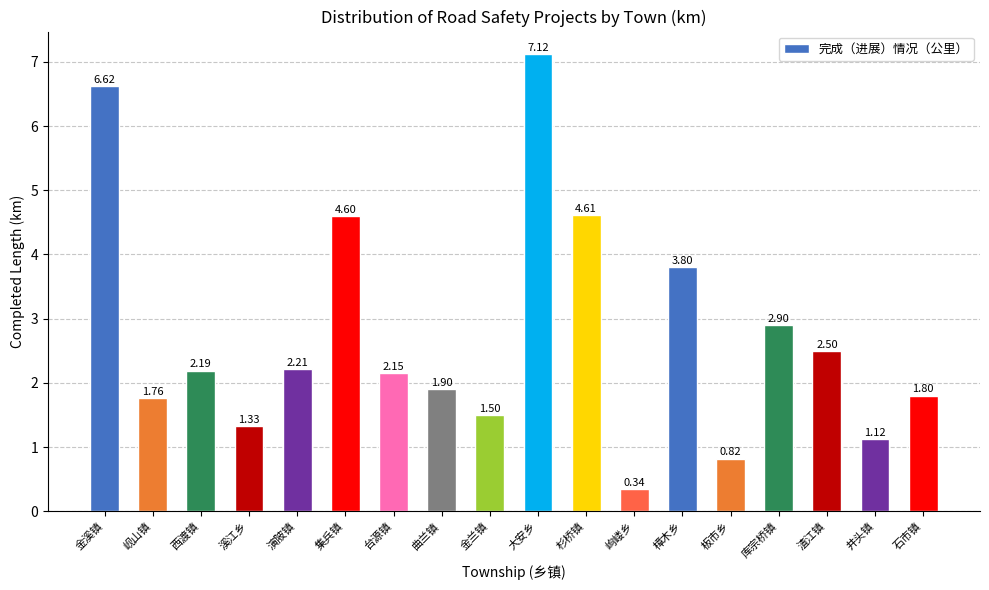

Where is the data nearest to the value 3?

库宗桥镇